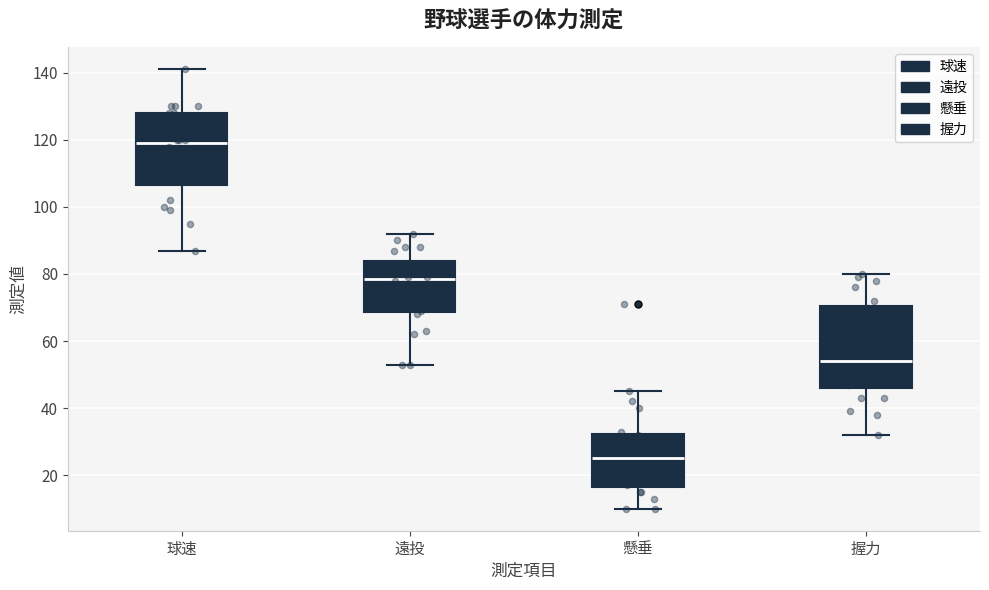

Reading left to right, transcribe this box plot: for each box, give where its median line is, the range the box spans, and where its two whiskers end, as read against the y-axis. The values are not printed on the chart, so give them approximately, as read against the axis.

球速: median 120, box 106 to 128, whiskers 88 to 142
遠投: median 78, box 68 to 84, whiskers 54 to 92
懸垂: median 26, box 16 to 32, whiskers 10 to 46
握力: median 54, box 46 to 70, whiskers 32 to 80